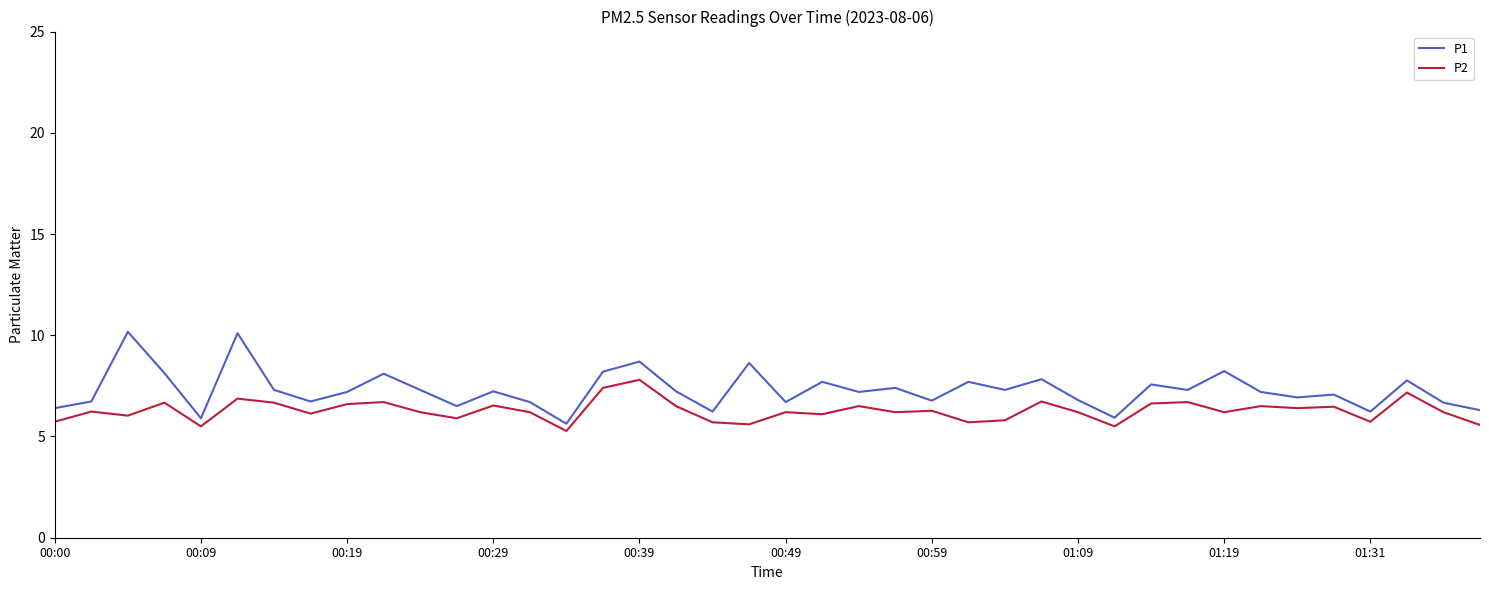

Count the number of data series in this chart.

2